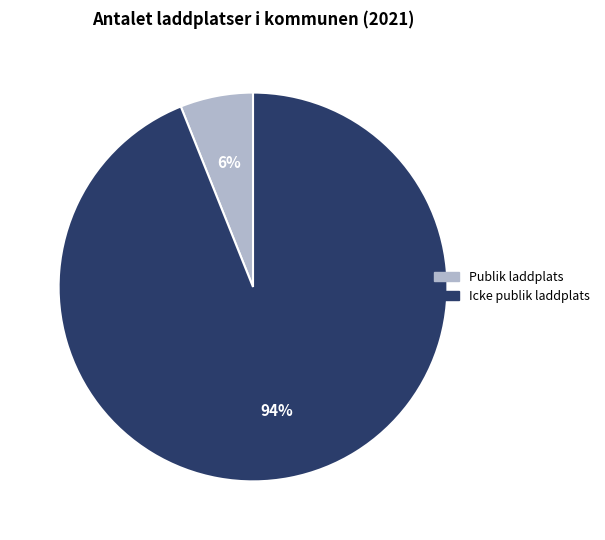

To the nearest percent, what is the difference between the largest and smallest slice percentages?

88%